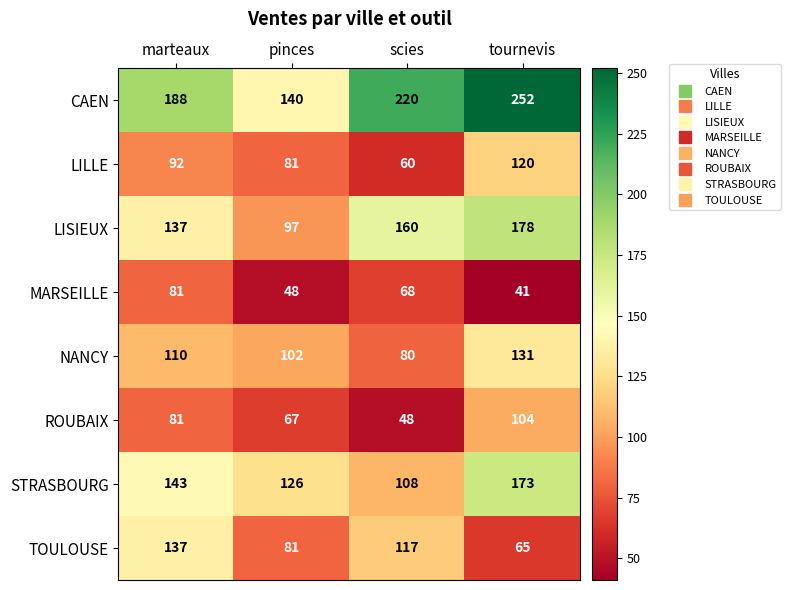

What is the maximum value shown in the chart?

252